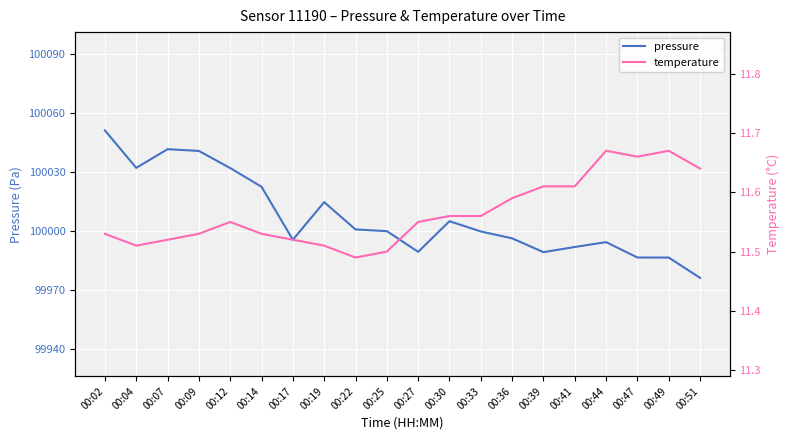

What is the average value of the pressure series?

100007.3